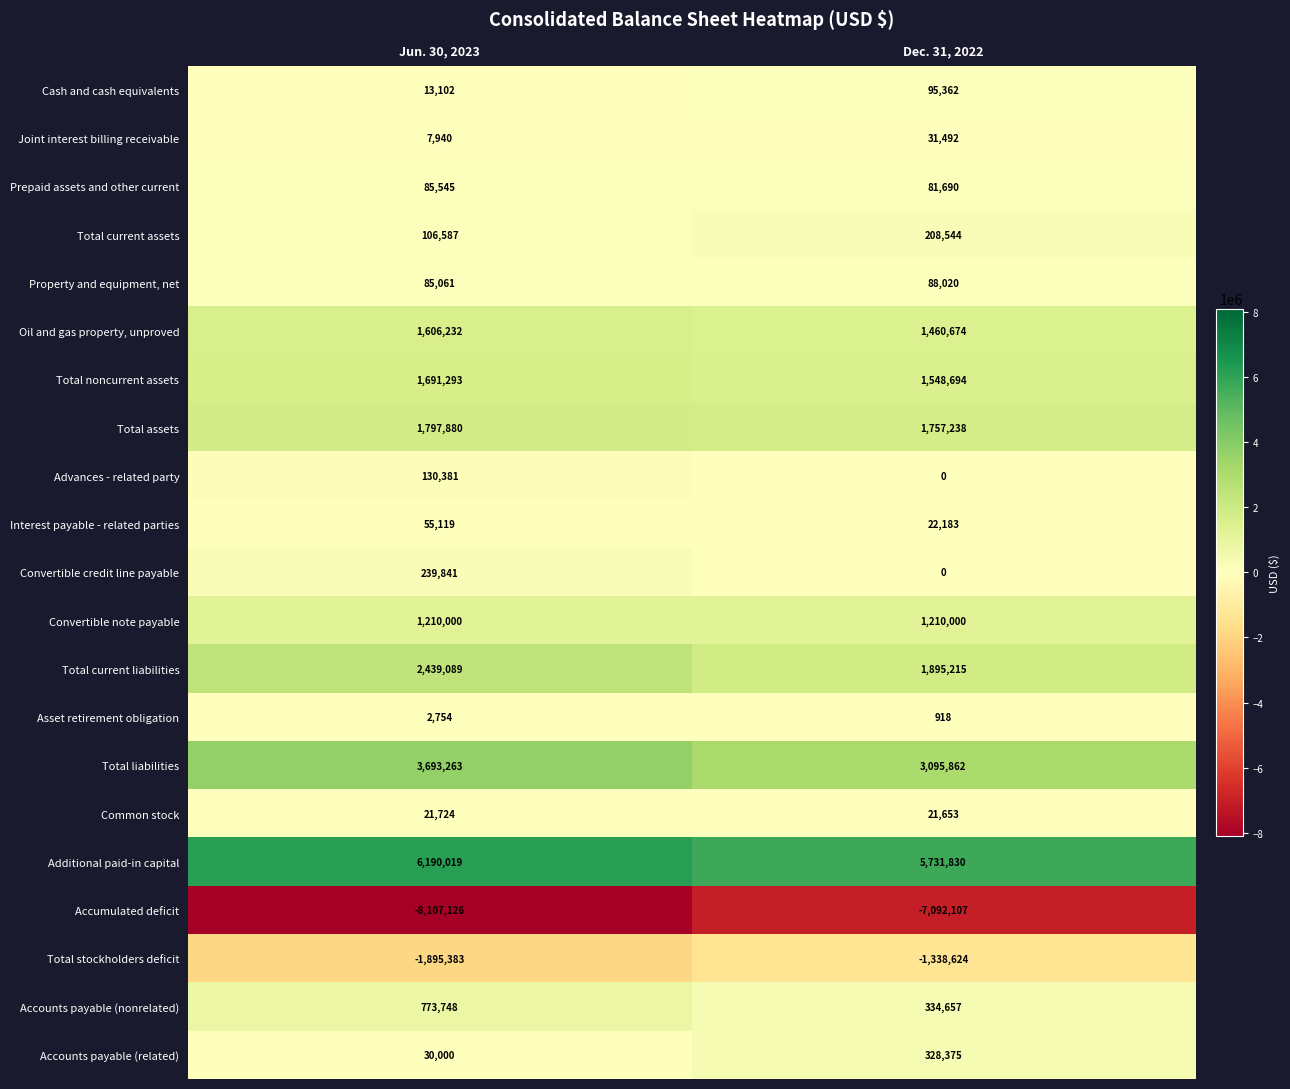

What is the total value across all series at Dec. 31, 2022?

9481676